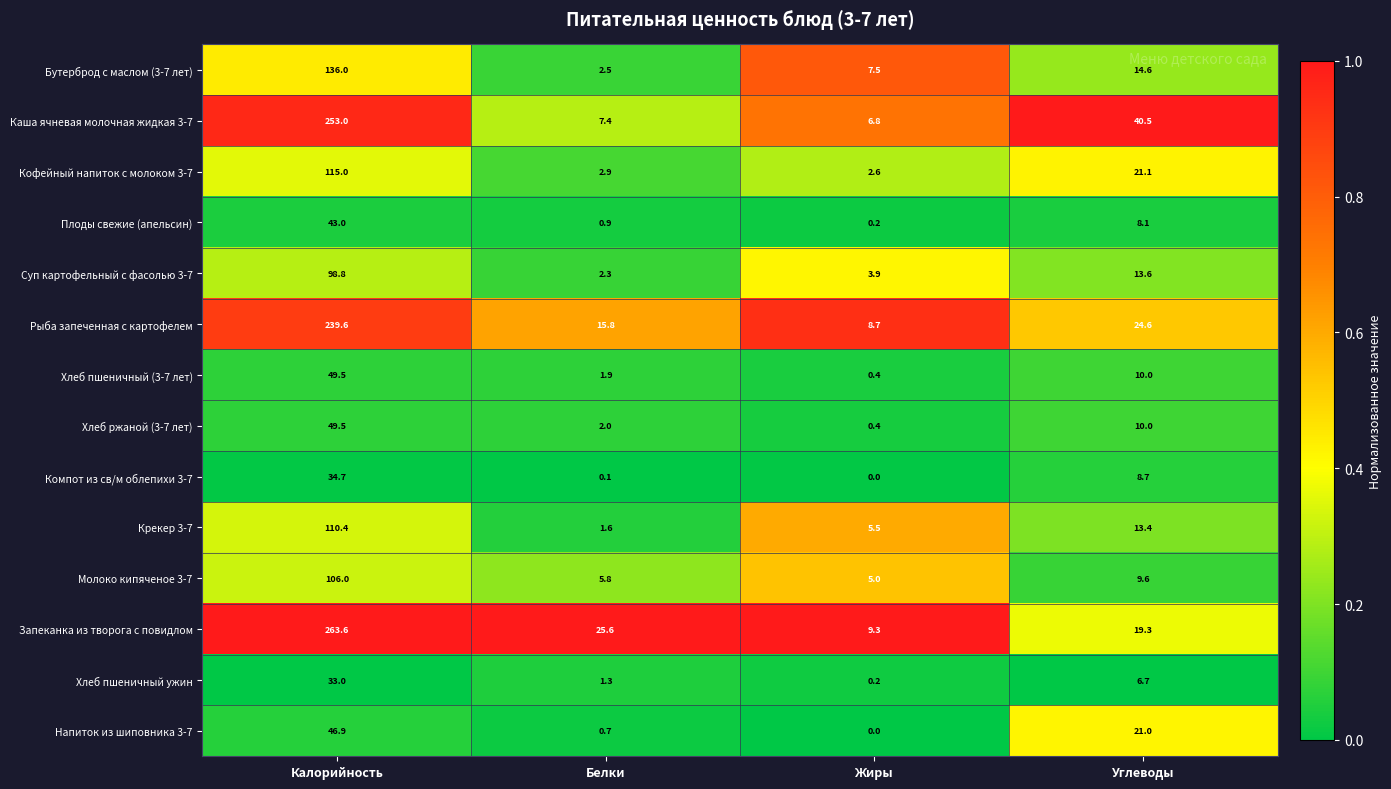

Which series has the widest spread of values?

Запеканка из творога с повидлом